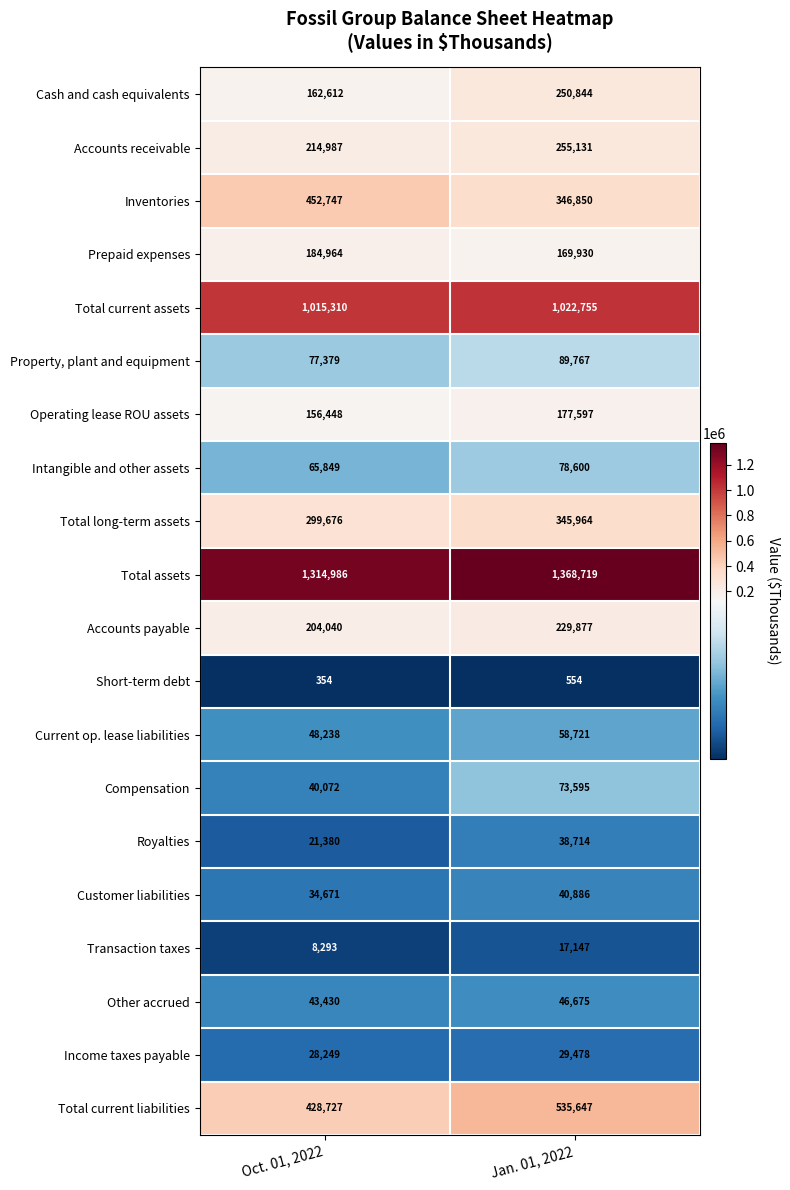

How many series are shown in this chart?

20